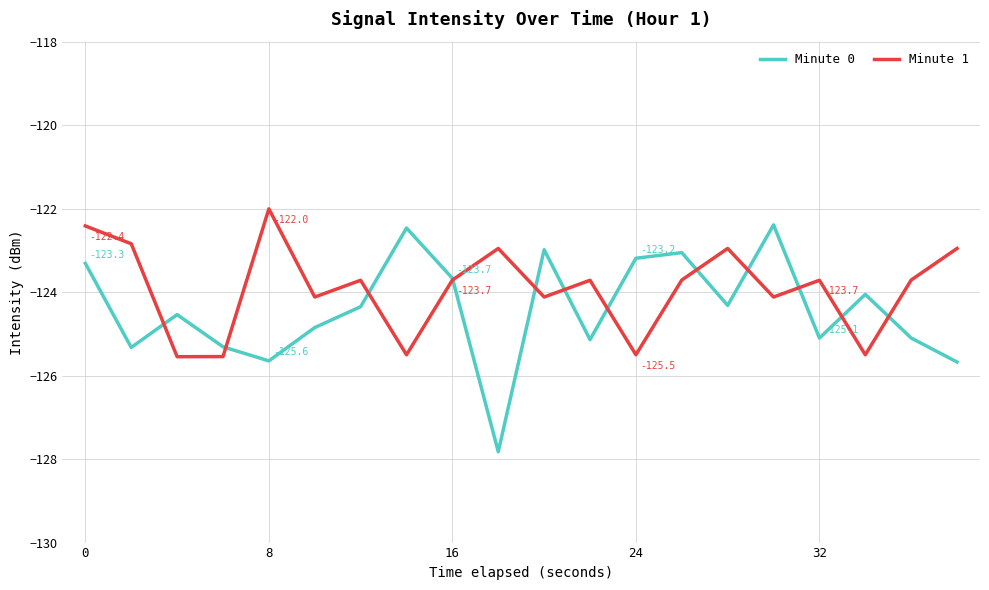

Which series has the largest total across all categories?

Minute 1